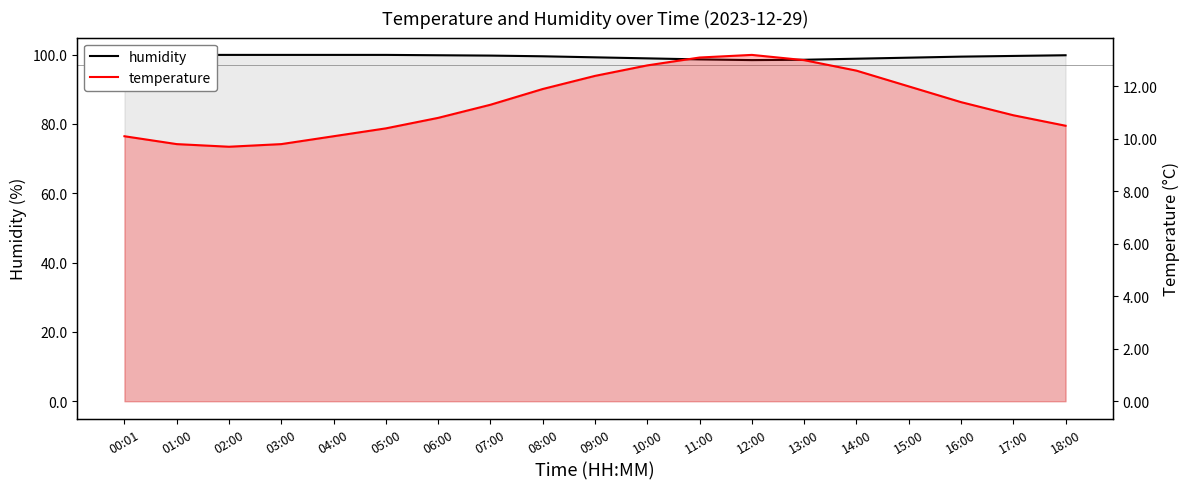

List the labels in order of humidity value, largest first.

00:01, 01:00, 02:00, 03:00, 04:00, 05:00, 06:00, 18:00, 07:00, 17:00, 08:00, 16:00, 09:00, 15:00, 10:00, 14:00, 11:00, 13:00, 12:00